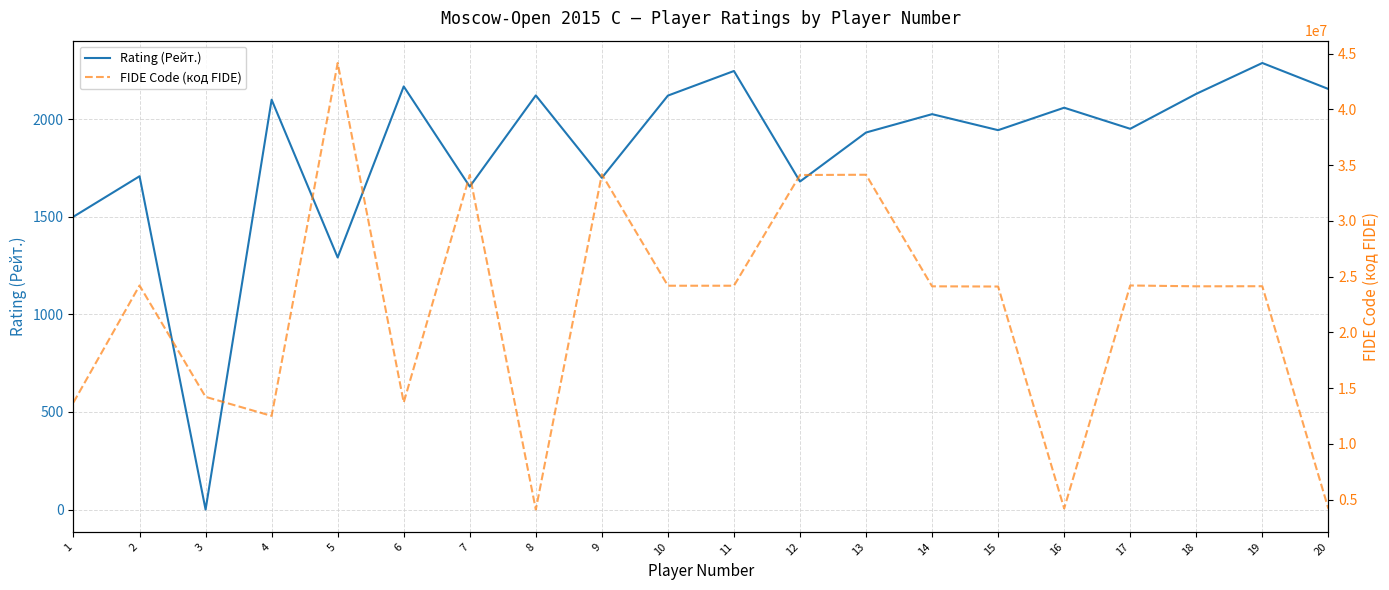

How many values in the Rating (Рейт.) series are below 2025?

10